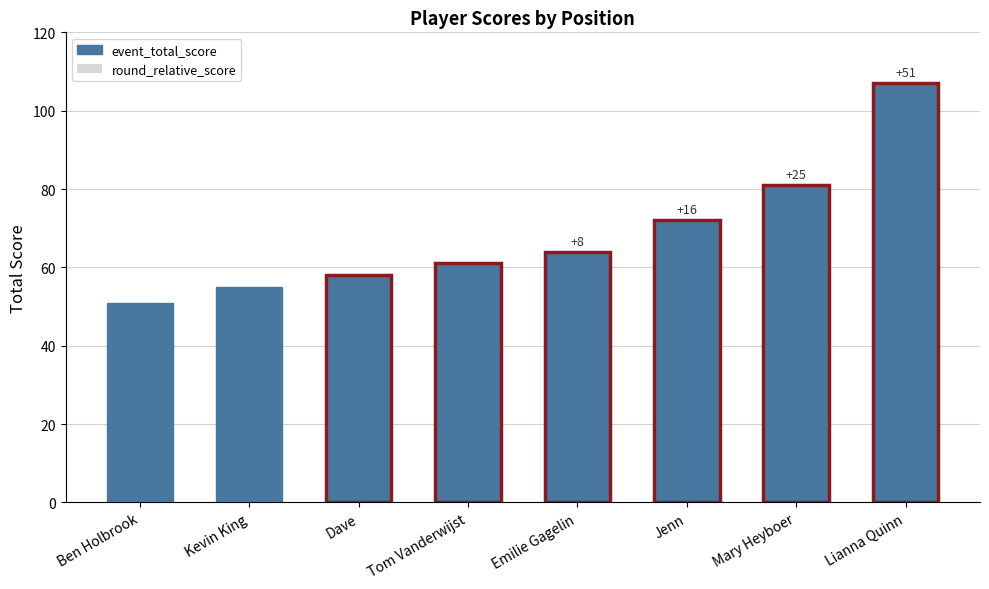

Between Ben Holbrook and Lianna Quinn, which is larger?

Lianna Quinn